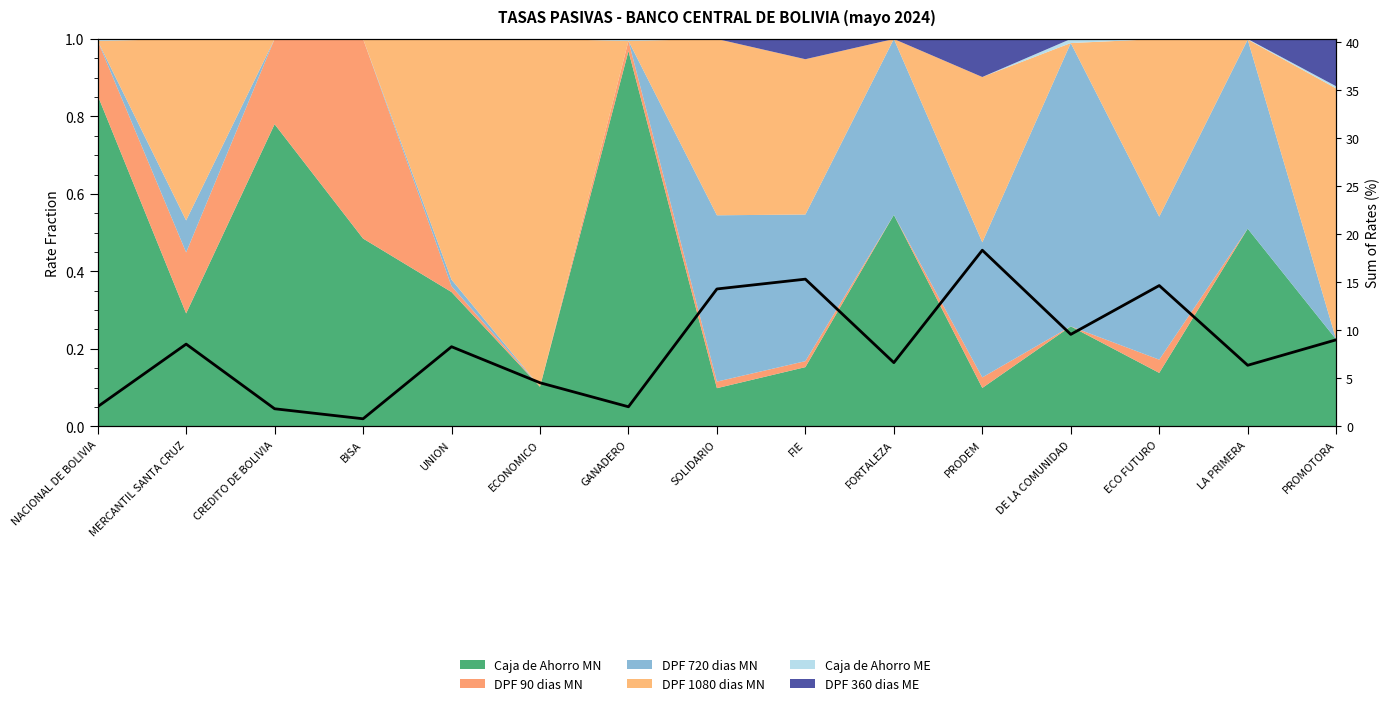

What is the greatest value displayed?

18.3